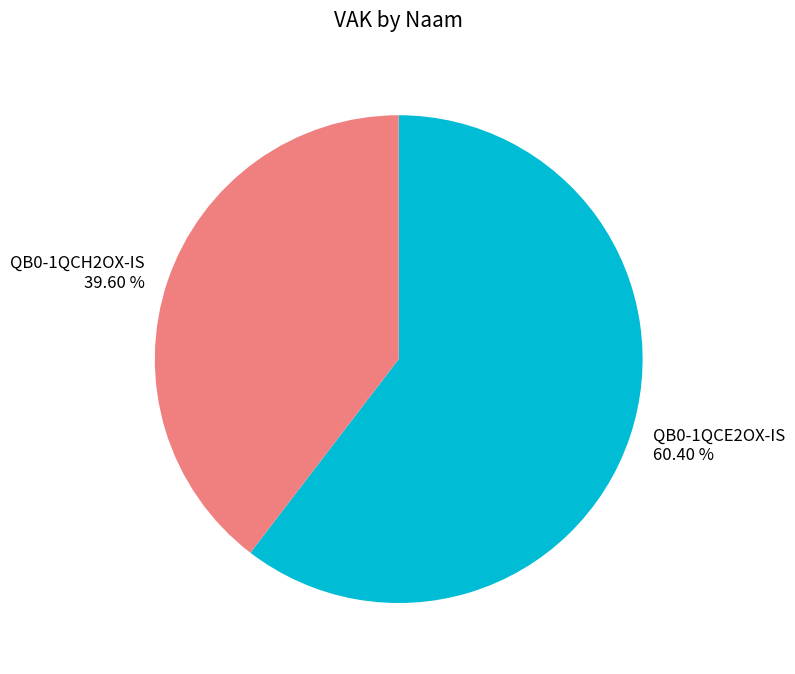

What portion of the pie excludes QB0-1QCE2OX-IS?

39.6%